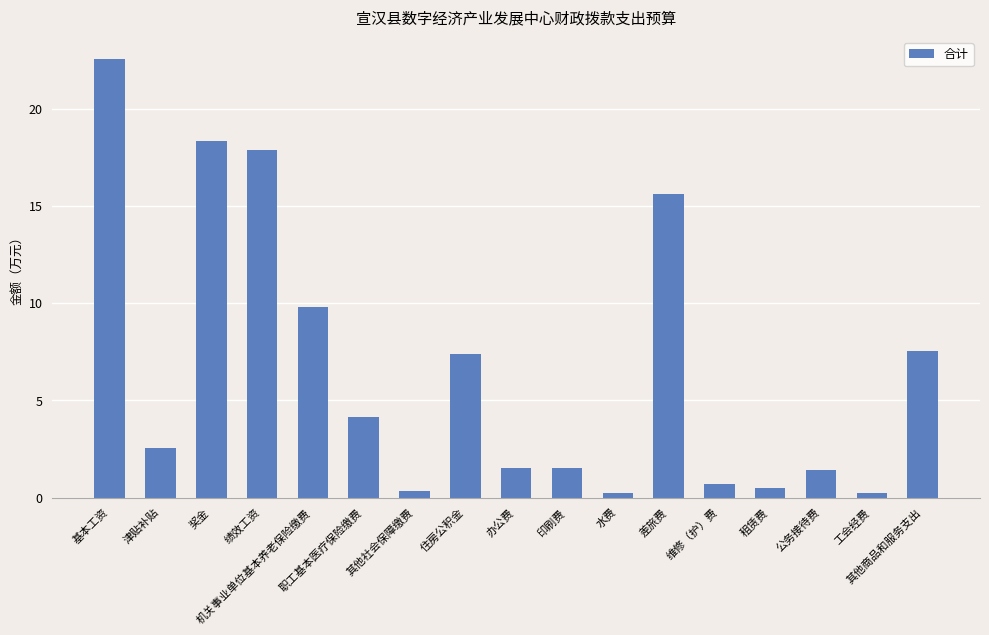

What is the change in value from 基本工资 to 工会经费?

-22.4